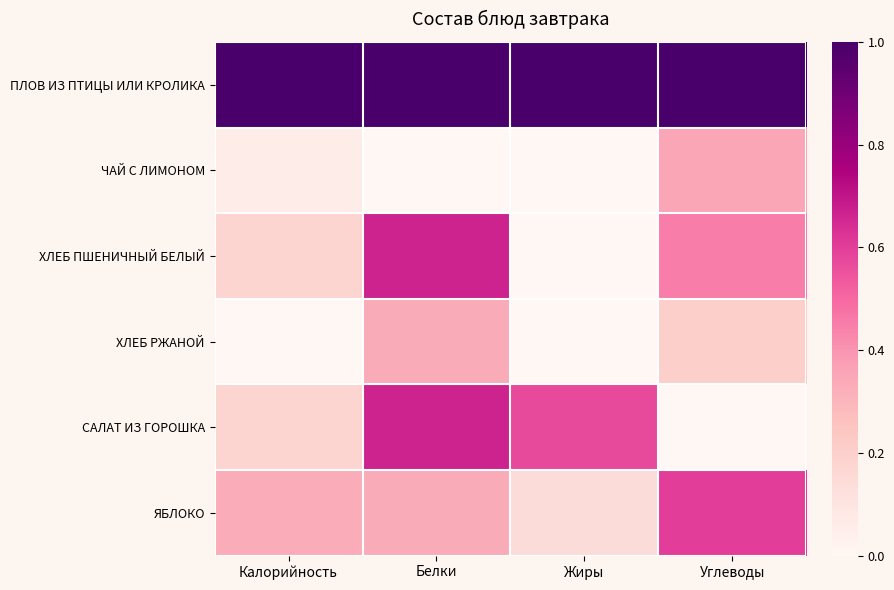

What is the greatest value displayed?

1.0